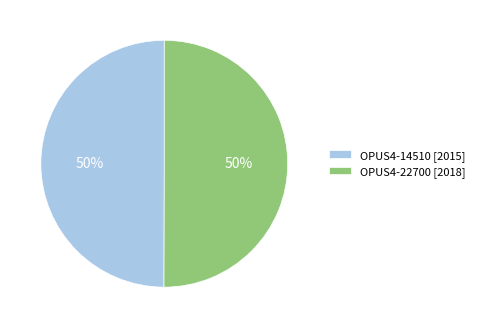

The OPUS4-14510 [2015] slice represents 64% of the pie. True or false?

False